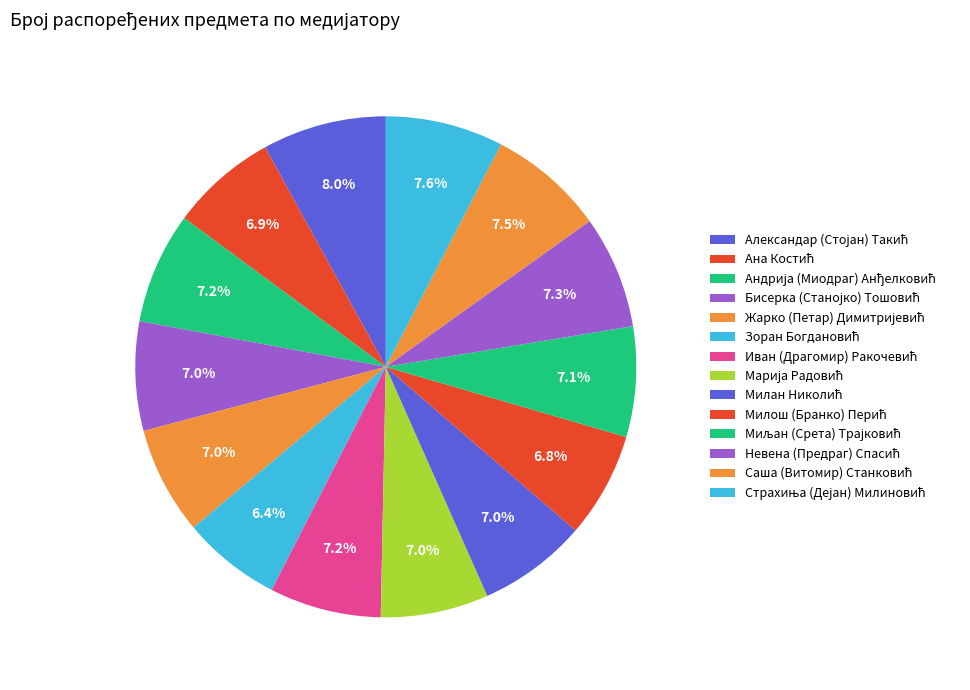

What percentage is NOT represented by Иван (Драгомир) Ракочевић?

92.8%